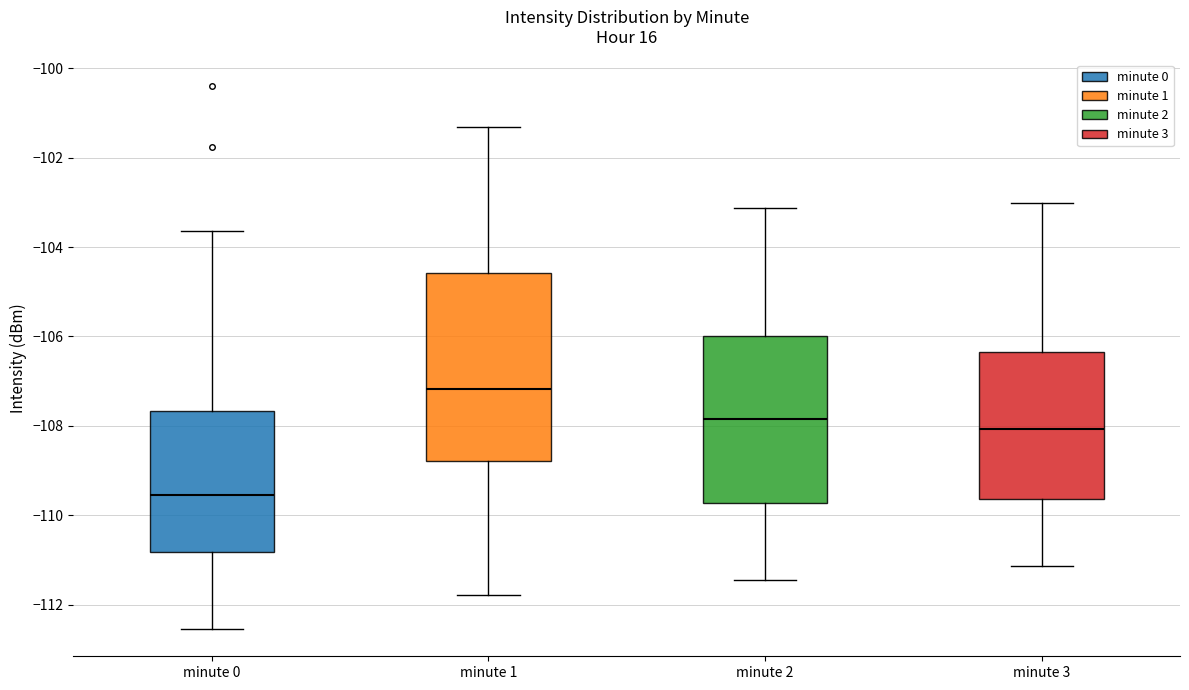

Reading left to right, transcribe this box plot: for each box, give where its median line is, the range the box spans, and where its two whiskers end, as read against the y-axis. The values are not printed on the chart, so give them approximately, as read against the axis.

minute 0: median -109.6, box -110.8 to -107.6, whiskers -112.6 to -103.6
minute 1: median -107.2, box -108.8 to -104.6, whiskers -111.8 to -101.4
minute 2: median -107.8, box -109.8 to -106.0, whiskers -111.4 to -103.2
minute 3: median -108.0, box -109.6 to -106.4, whiskers -111.2 to -103.0